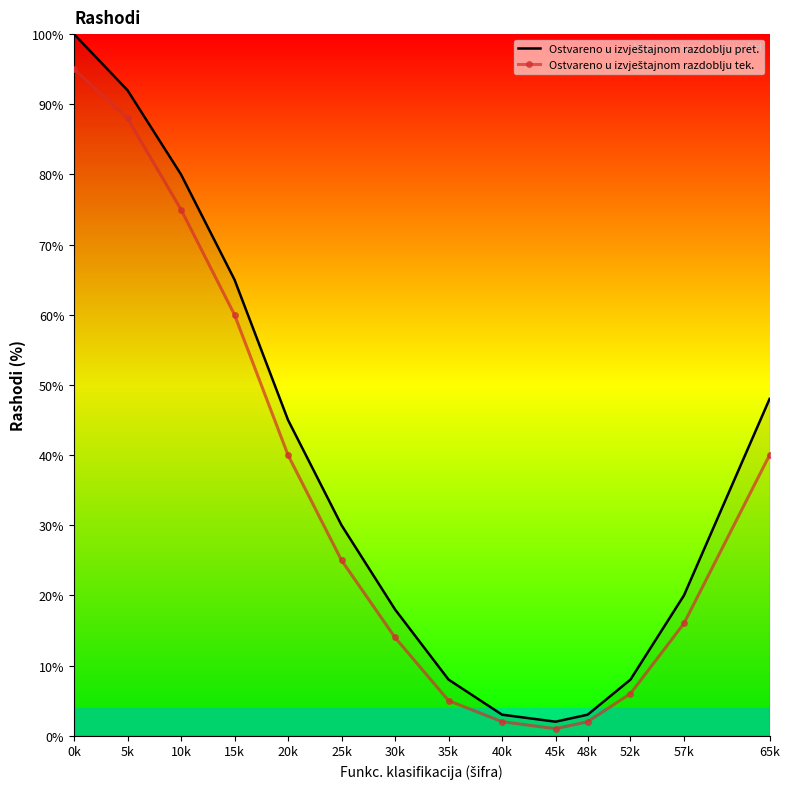

At which category is the sum across all series the highest?

0k